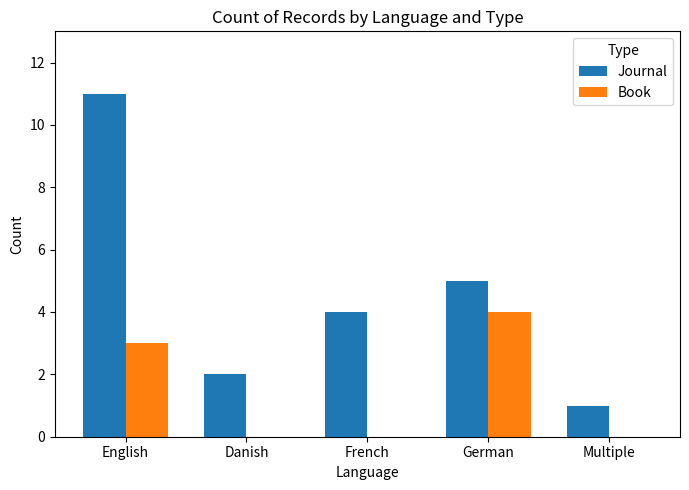

Reading left to right, transcribe all the data shown in this chart.

Journal: 11	2	4	5	1
Book: 3	0	0	4	0